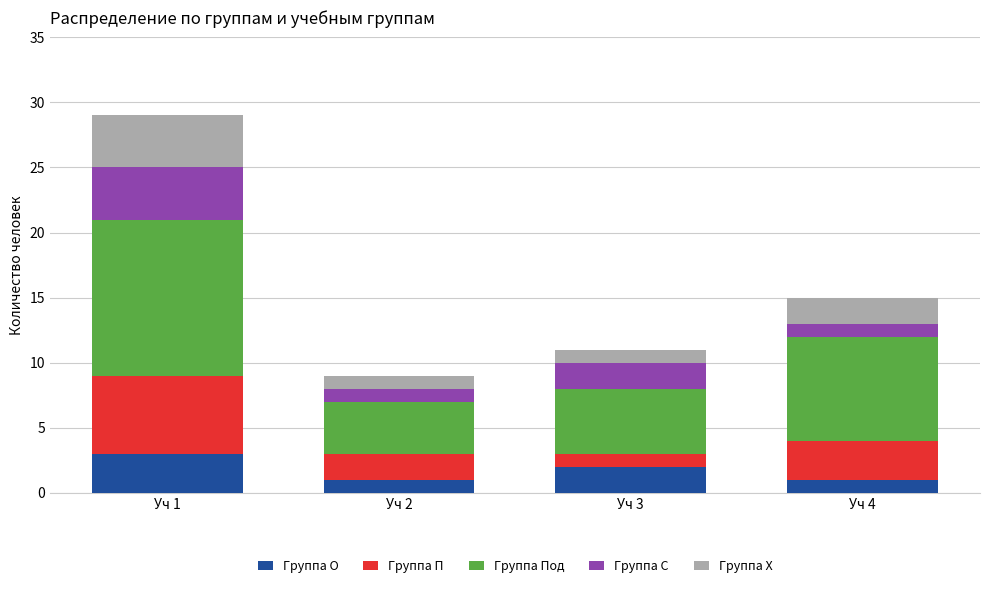

What are all the series names shown in the legend?

Группа О, Группа П, Группа Под, Группа С, Группа Х